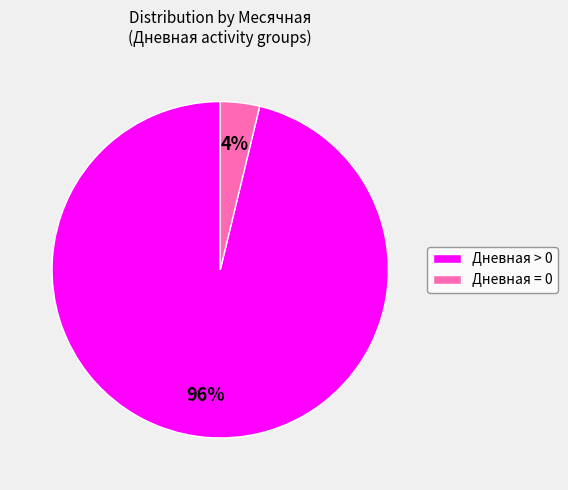

Do Дневная = 0 and Дневная > 0 together represent more than half of the pie?

Yes